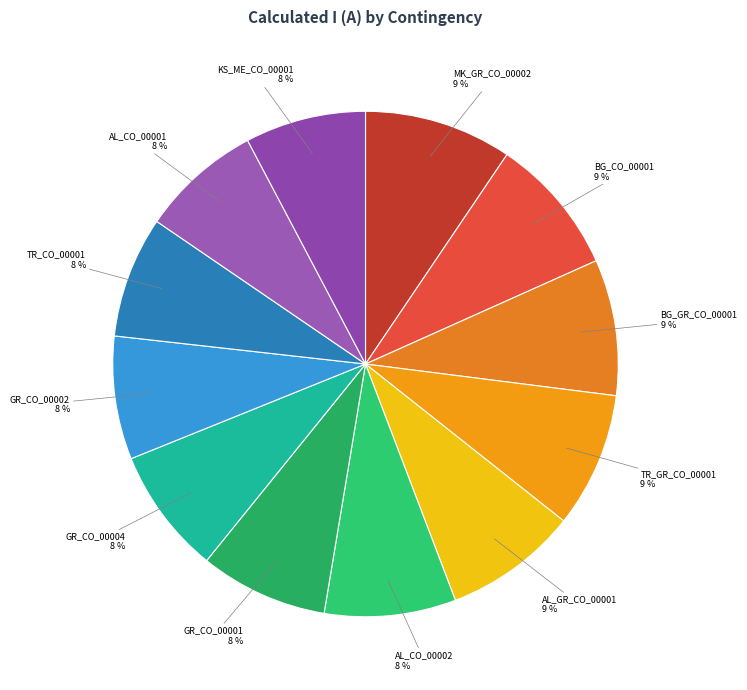

Is it true that GR_CO_00001 is 1% of the pie?

False